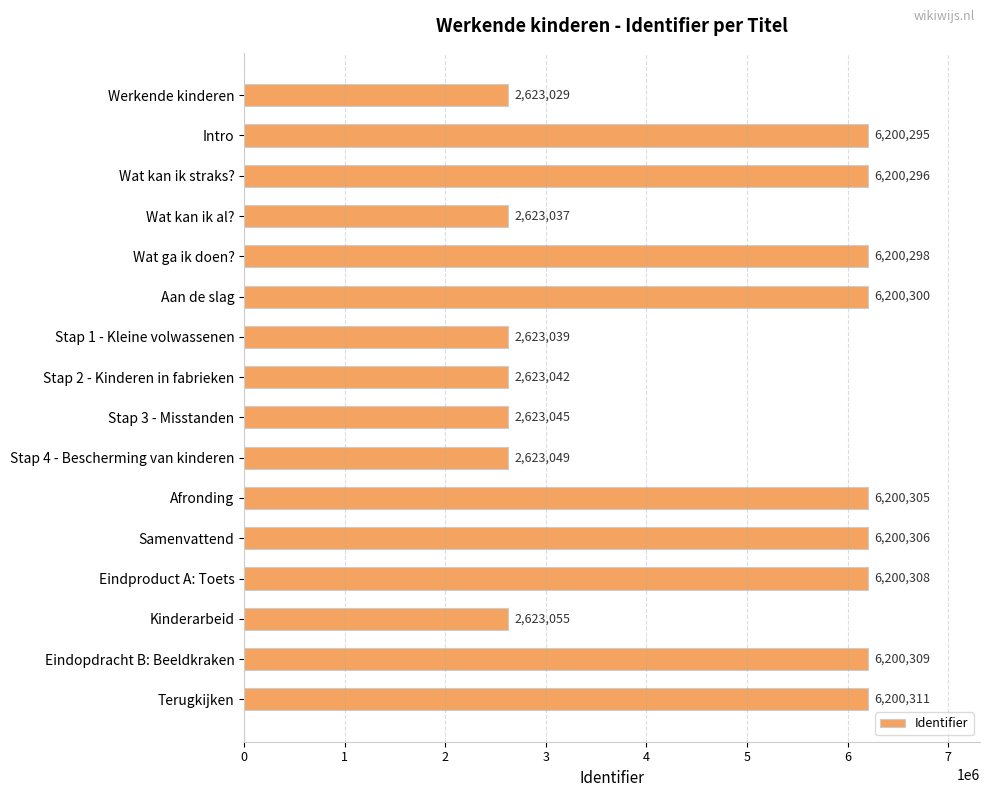

What is the change in value from Stap 1 - Kleine volwassenen to Samenvattend?

+3577267